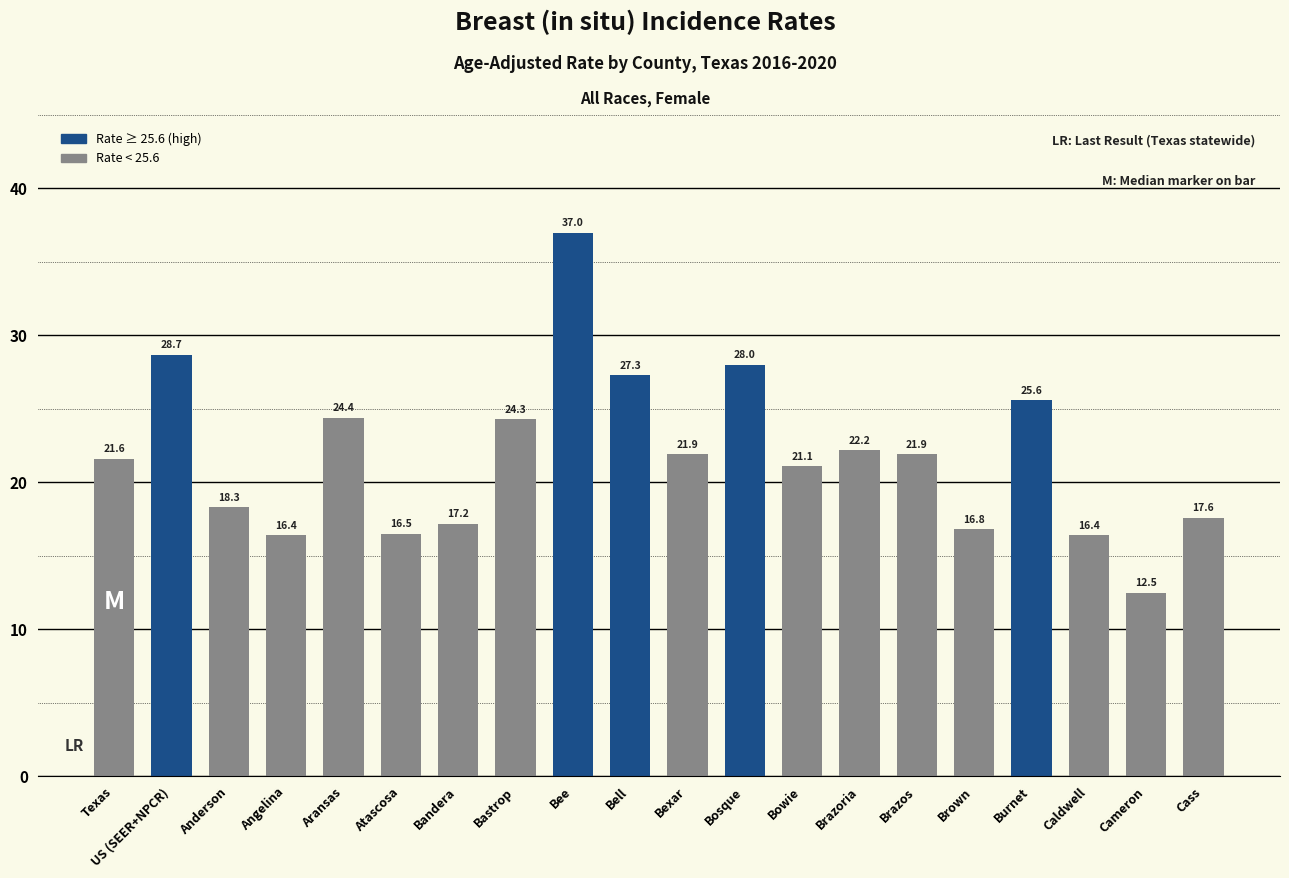

How many series are shown in this chart?

1